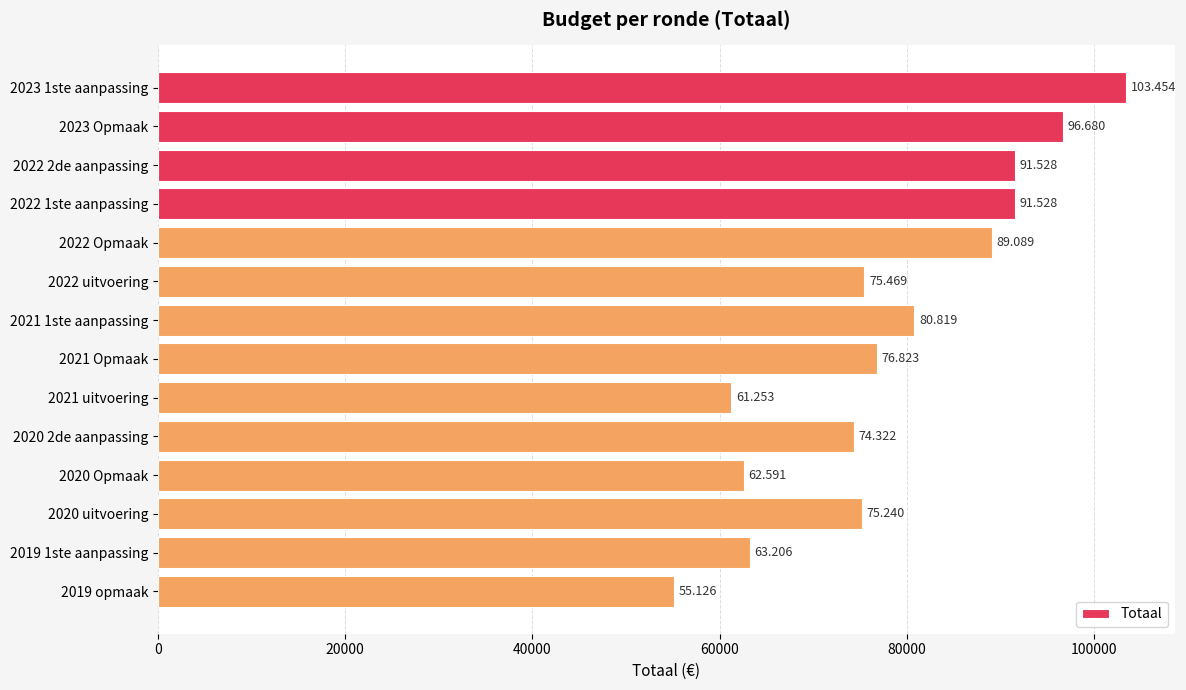

How many bars are there in total?

14